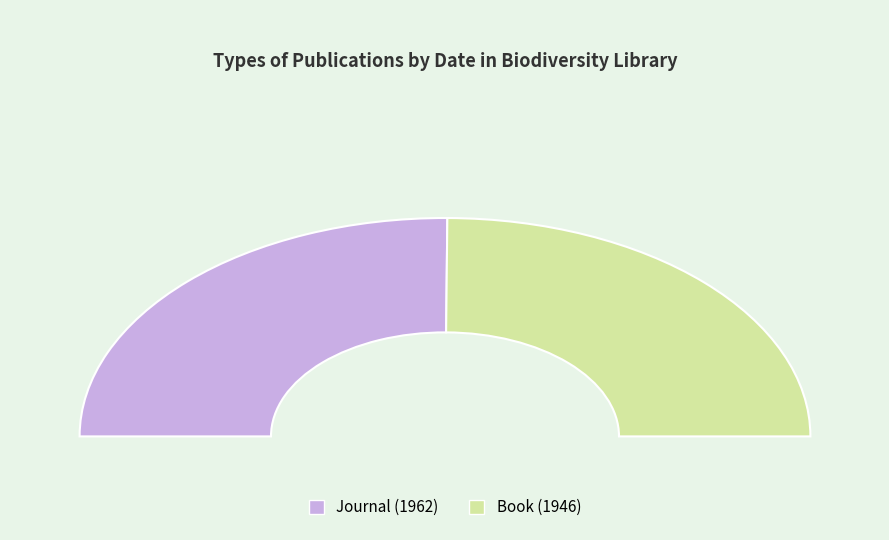

Approximately how many times larger is the value at Journal compared to Book?

1.0